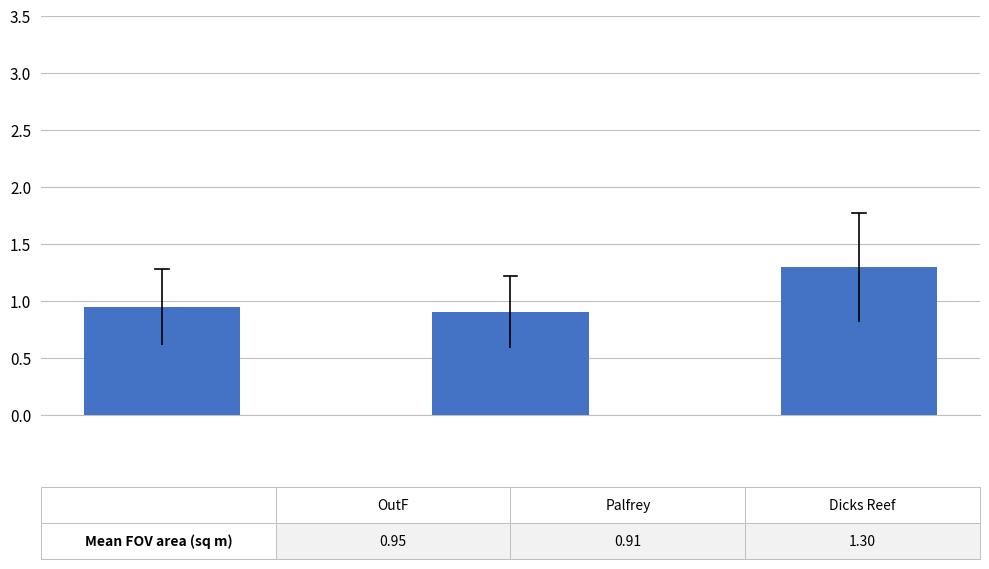

What is the average value?

1.0